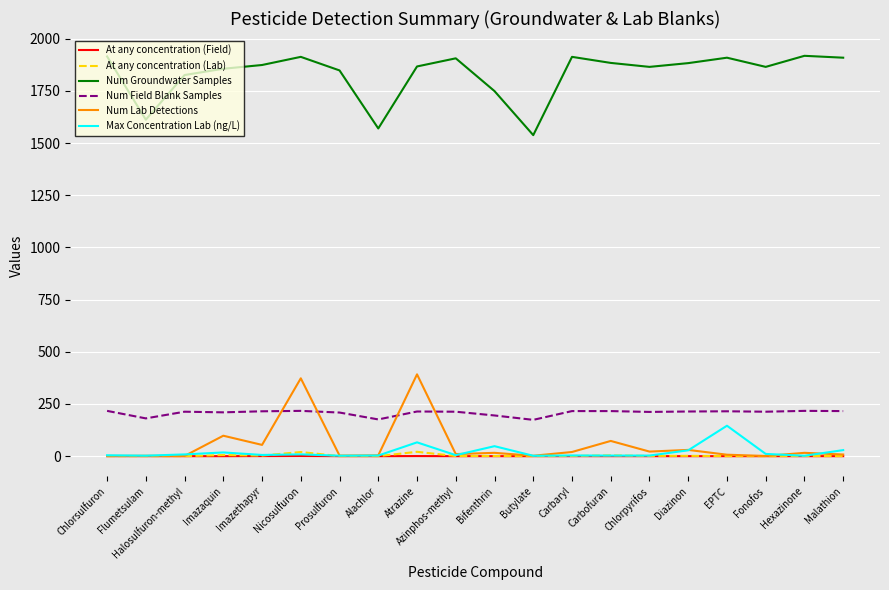

What are all the series names shown in the legend?

At any concentration (Field), At any concentration (Lab), Num Groundwater Samples, Num Field Blank Samples, Num Lab Detections, Max Concentration Lab (ng/L)